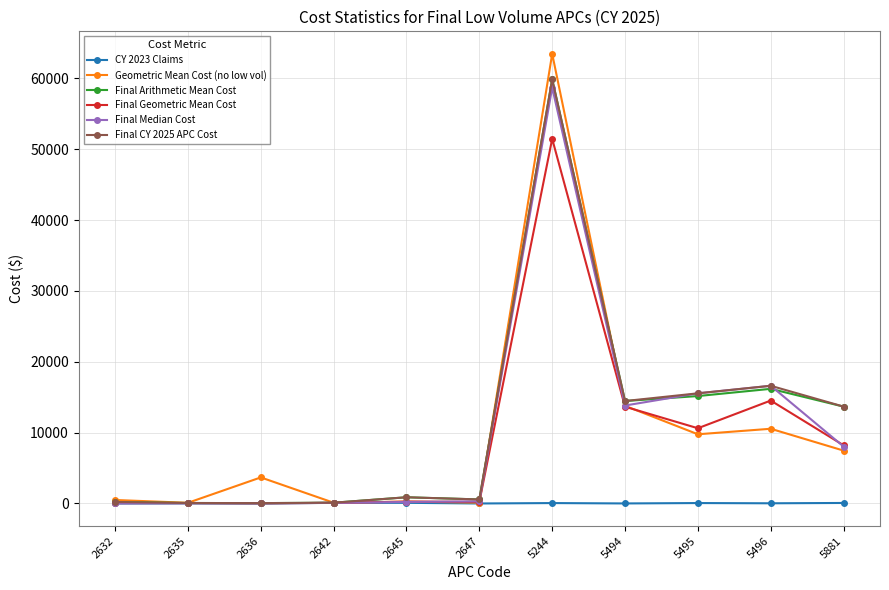

What is the total value across all series at 2635?

352.6